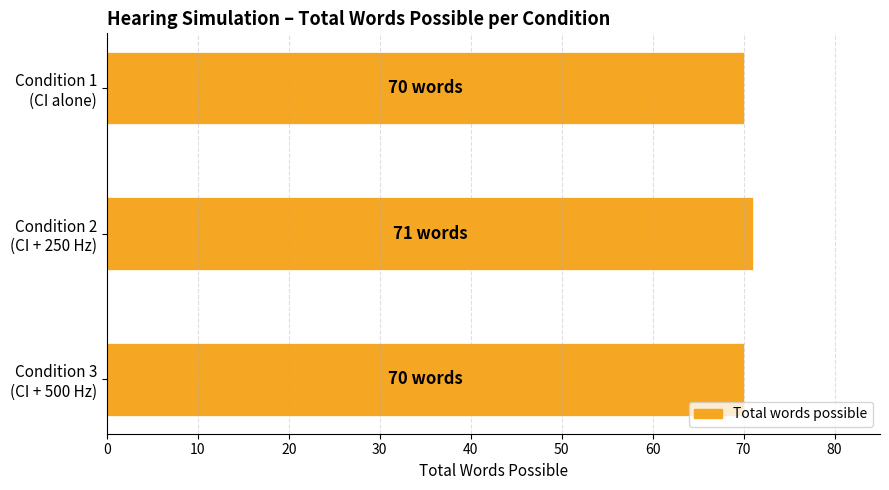

What is the value of the Total words possible bar at the 2nd from the left?

71